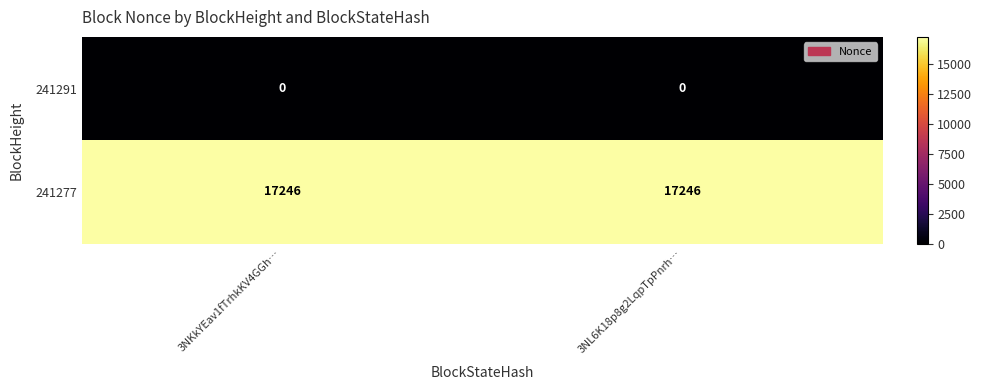

True or false: 241277 has a value of 25374 at 3NKkYEav1fTrhkKV4GGh….

False